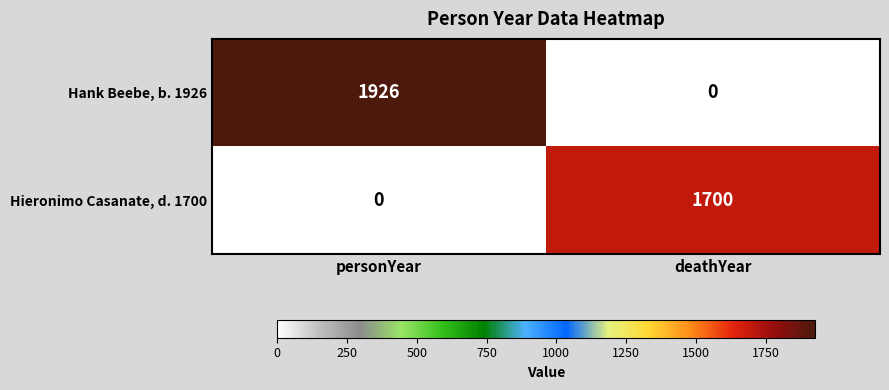

What is the difference between the Hieronimo Casanate, d. 1700 values at deathYear and personYear?

1700